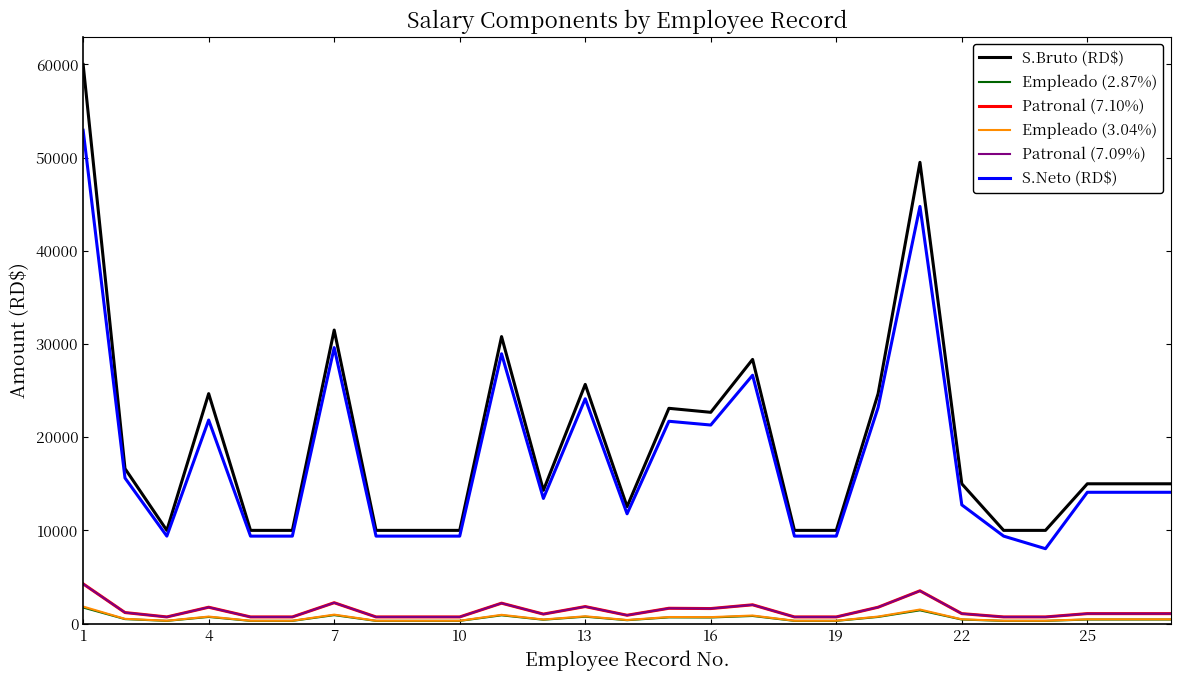

What is the maximum value for Empleado (2.87%)?

1722.0